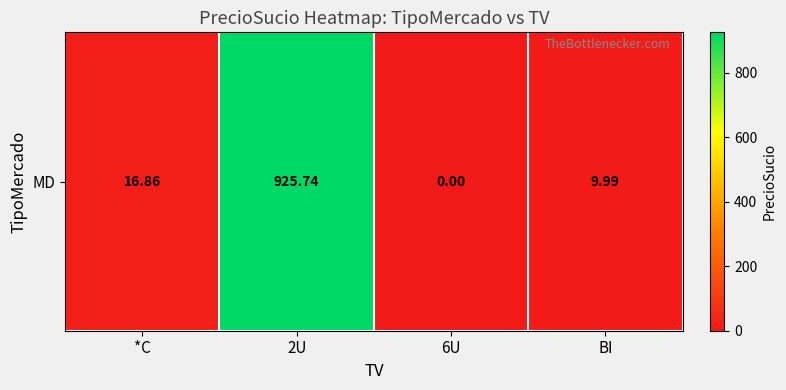

The value at *C is 16.9. True or false?

True